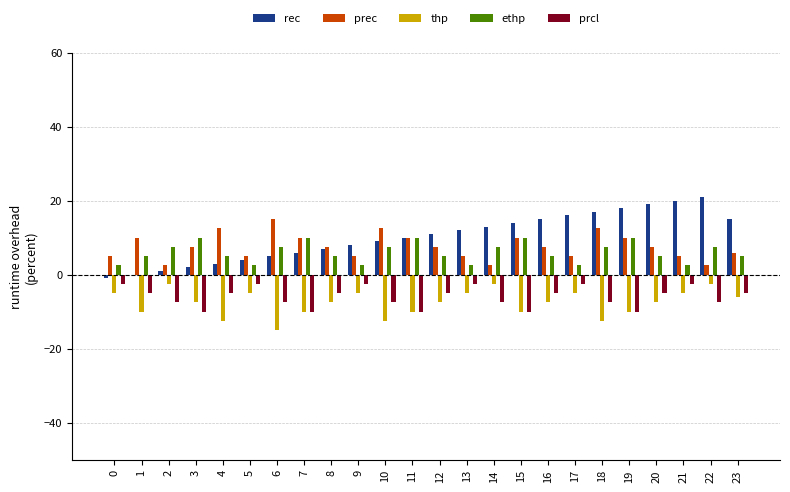

Reading left to right, transcribe all the data shown in this chart.

rec: -1.0	0.0	1.0	2.0	3.0	4.0	5.0	6.0	7.0	8.0	9.0	10.0	11.0	12.0	13.0	14.0	15.0	16.0	17.0	18.0	19.0	20.0	21.0	15.0
prec: 5.0	10.0	2.5	7.5	12.5	5.0	15.0	10.0	7.5	5.0	12.5	10.0	7.5	5.0	2.5	10.0	7.5	5.0	12.5	10.0	7.5	5.0	2.5	6.0
thp: -5.0	-10.0	-2.5	-7.5	-12.5	-5.0	-15.0	-10.0	-7.5	-5.0	-12.5	-10.0	-7.5	-5.0	-2.5	-10.0	-7.5	-5.0	-12.5	-10.0	-7.5	-5.0	-2.5	-6.0
ethp: 2.5	5.0	7.5	10.0	5.0	2.5	7.5	10.0	5.0	2.5	7.5	10.0	5.0	2.5	7.5	10.0	5.0	2.5	7.5	10.0	5.0	2.5	7.5	5.0
prcl: -2.5	-5.0	-7.5	-10.0	-5.0	-2.5	-7.5	-10.0	-5.0	-2.5	-7.5	-10.0	-5.0	-2.5	-7.5	-10.0	-5.0	-2.5	-7.5	-10.0	-5.0	-2.5	-7.5	-5.0